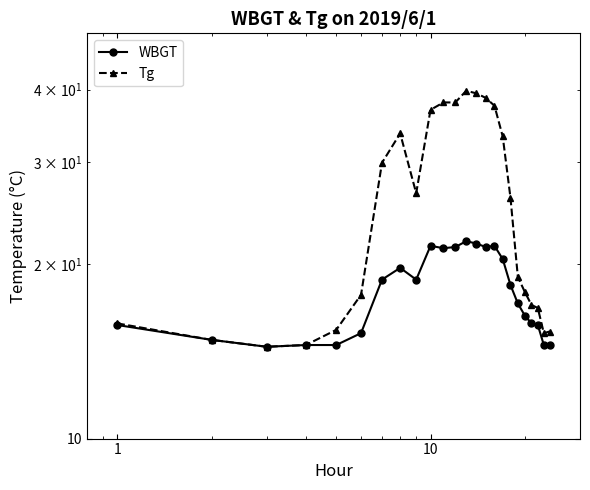

True or false: WBGT and Tg intersect in this chart.

False